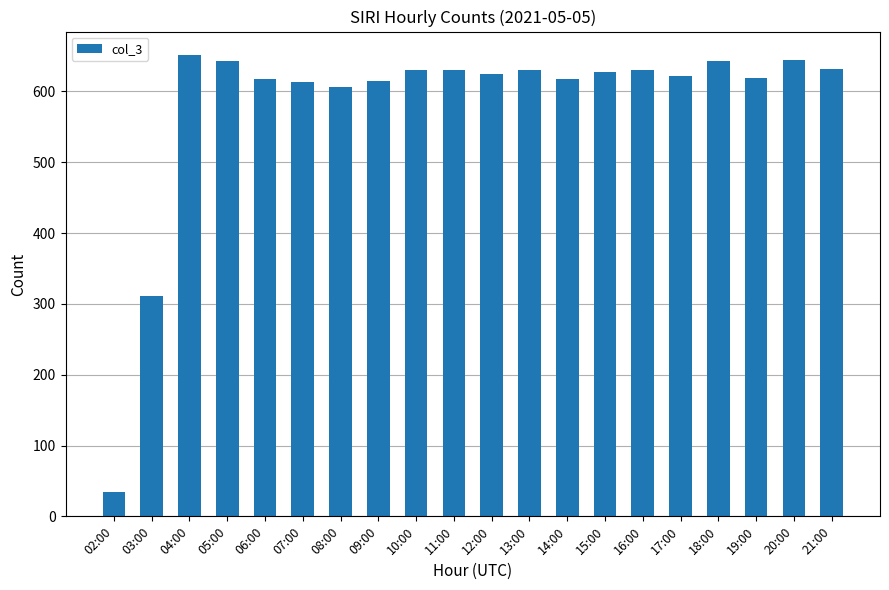

Which has a higher value, 03:00 or 08:00?

08:00